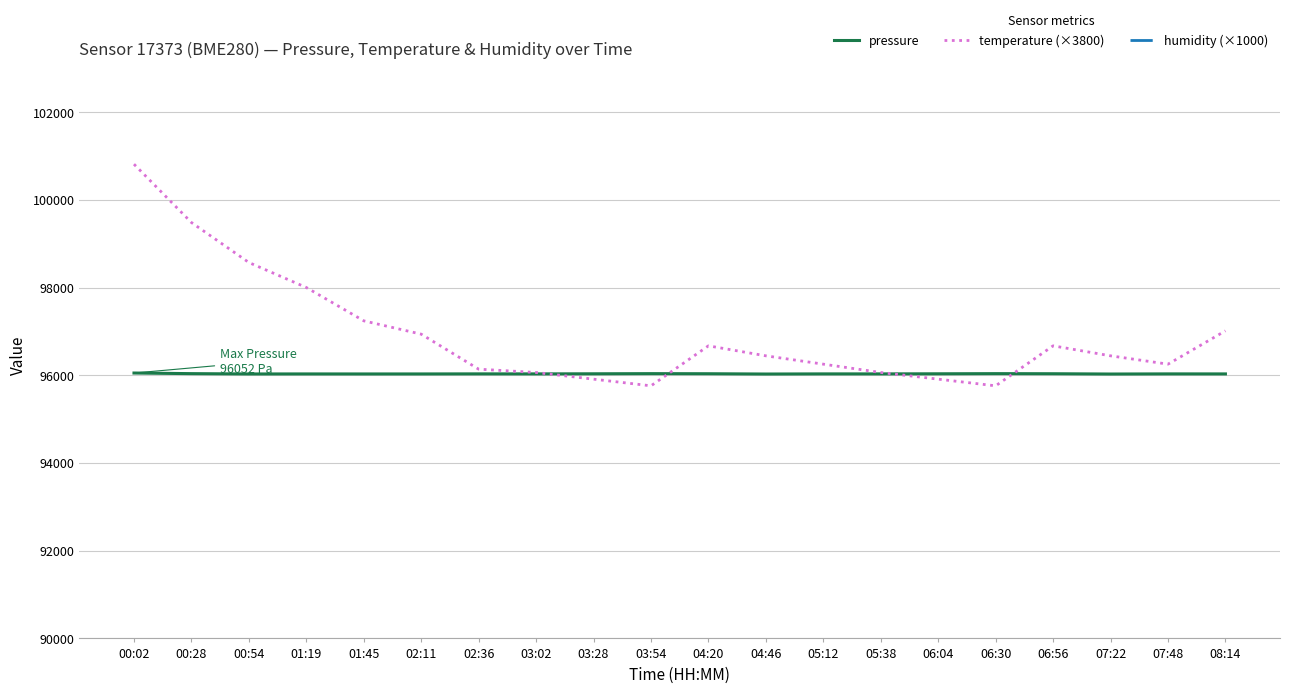

True or false: humidity (×1000) and temperature (×3800) cross at least once.

False